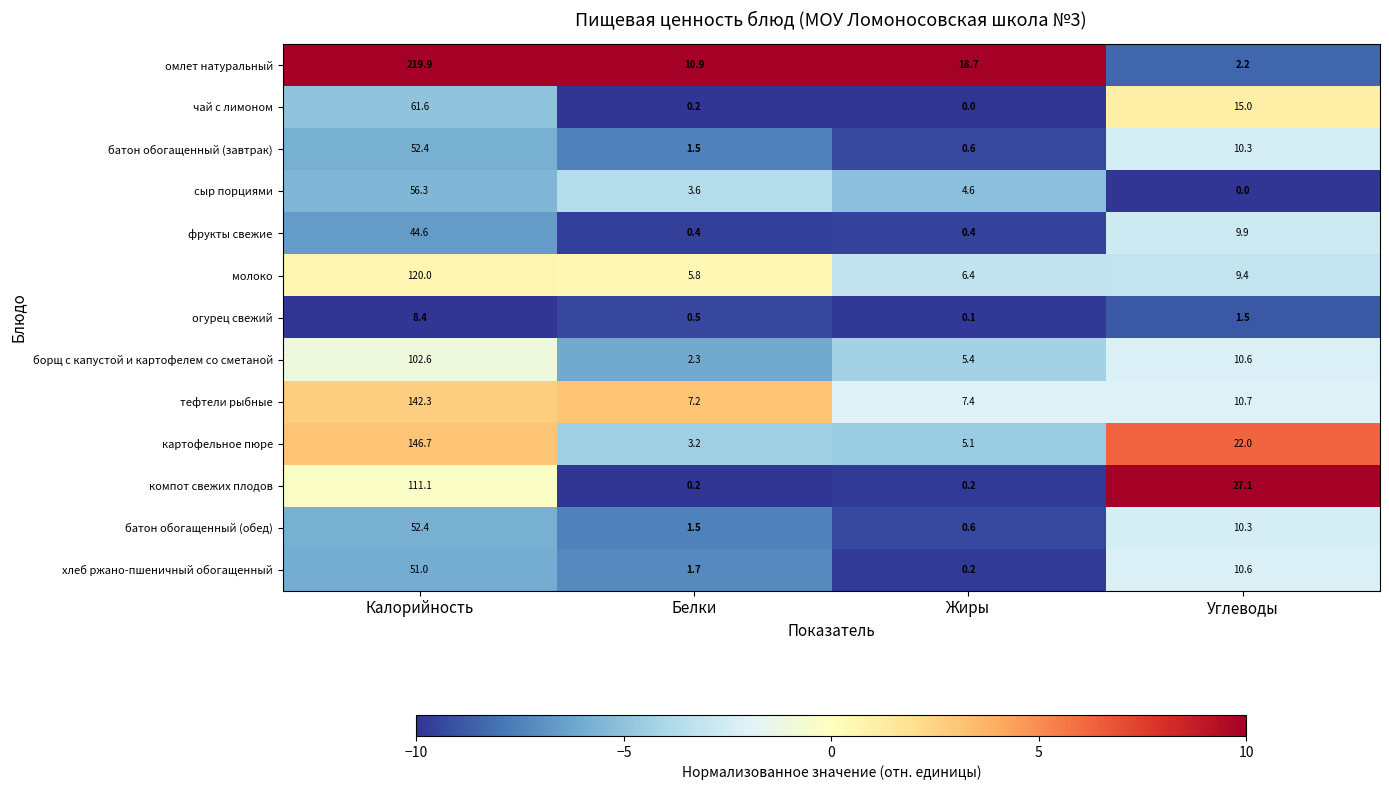

At which category is the sum across all series the highest?

Калорийность